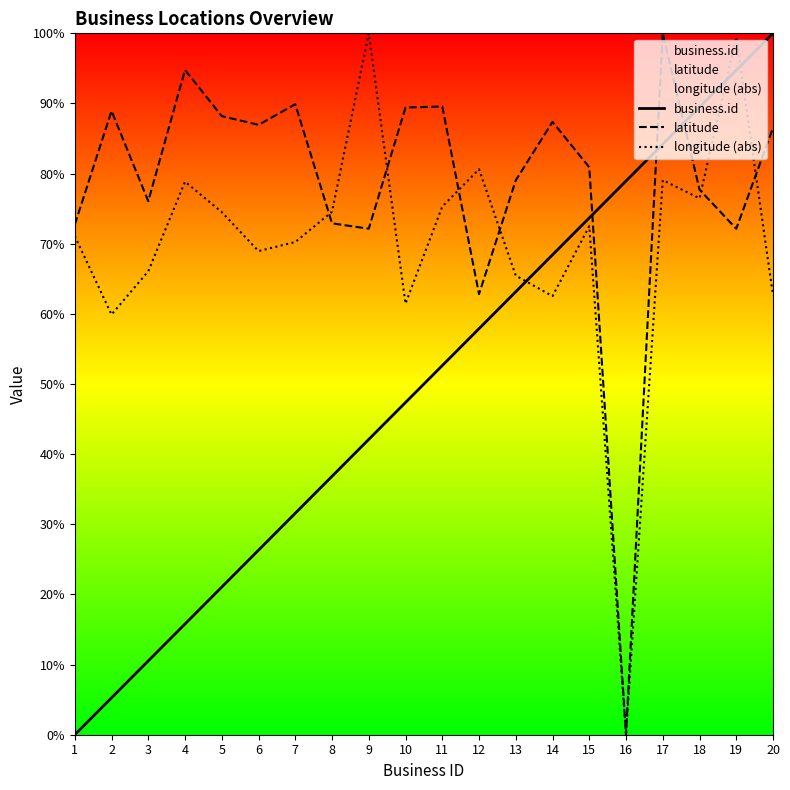

Rank the series by their average value, from lowest to highest.

business.id, longitude (abs), latitude